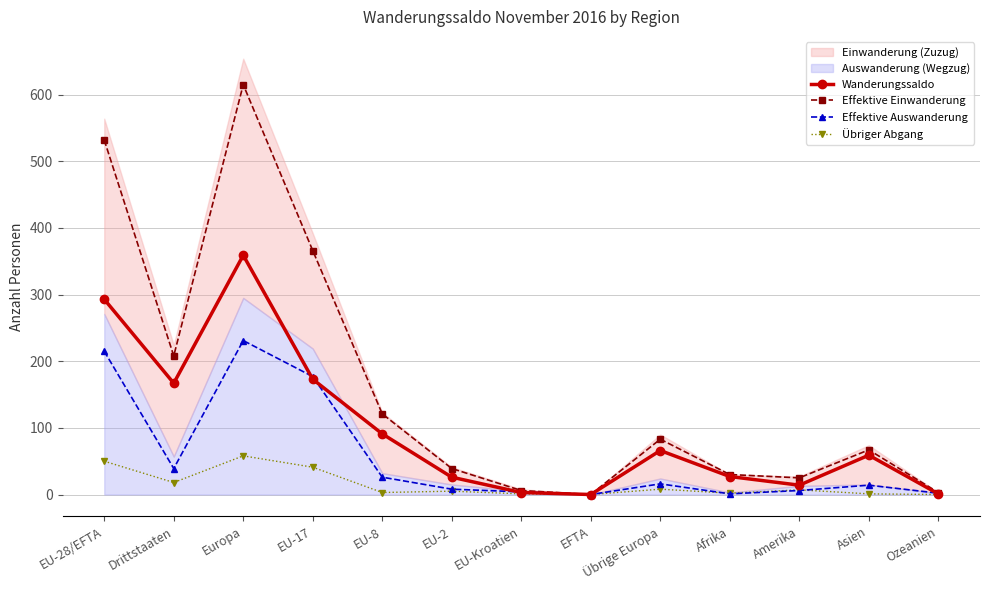

Between Drittstaaten and EU-8, which is larger?

Drittstaaten